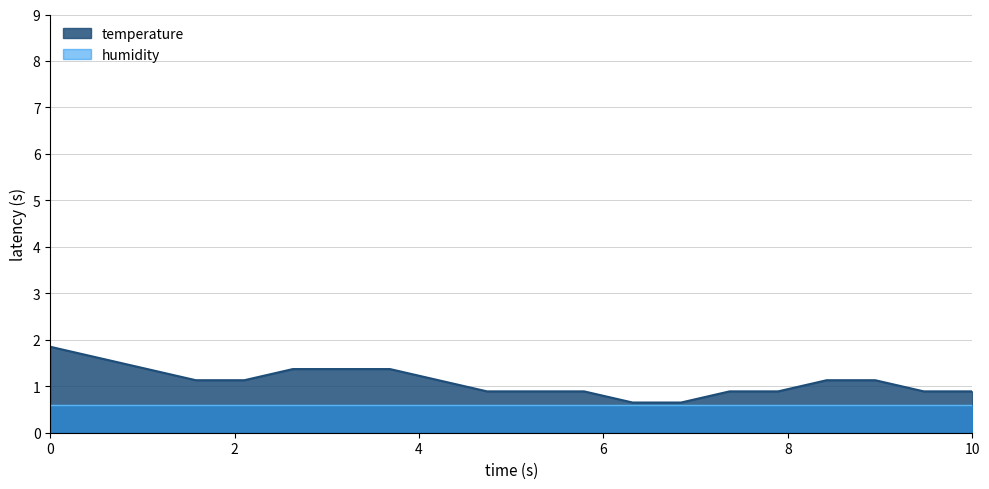

Count the number of values greater than 1.

11